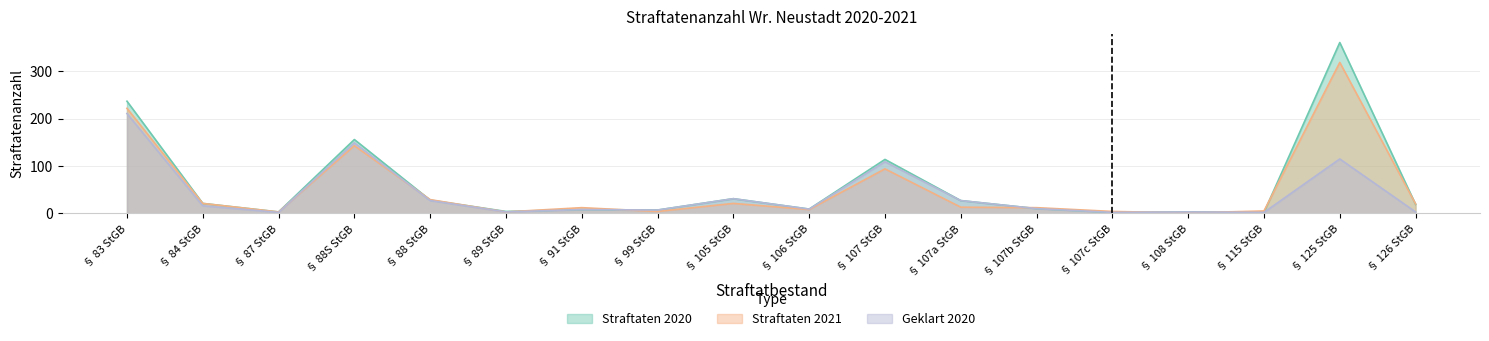

What is the value of the geklart 2020 point at the 13th from the left?

10